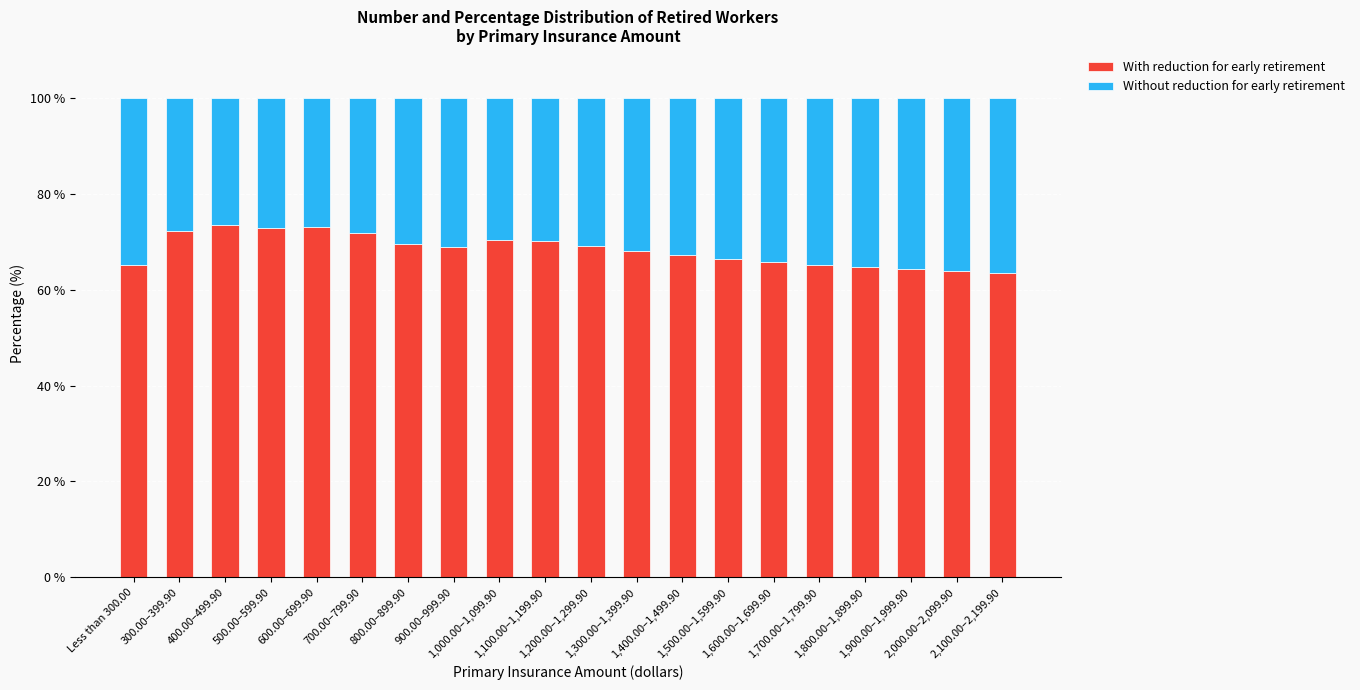

What is the average value of the With reduction for early retirement series?

68.3